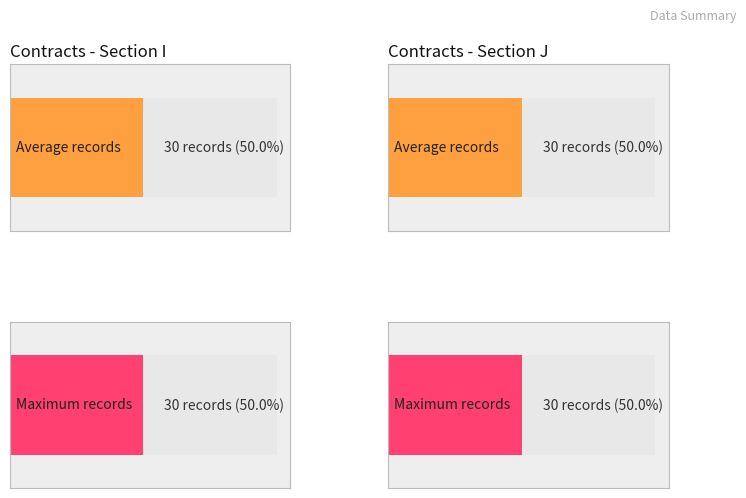

At how many categories does at least one series exceed 23?

2